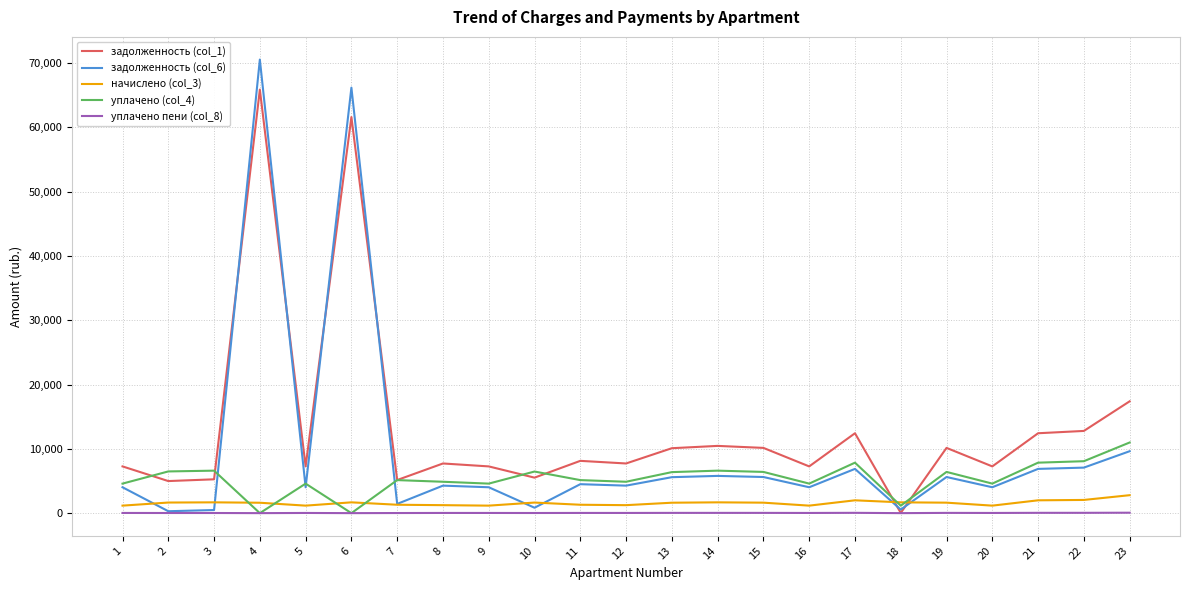

True or false: задолженность (col_1) and начислено (col_3) intersect in this chart.

True